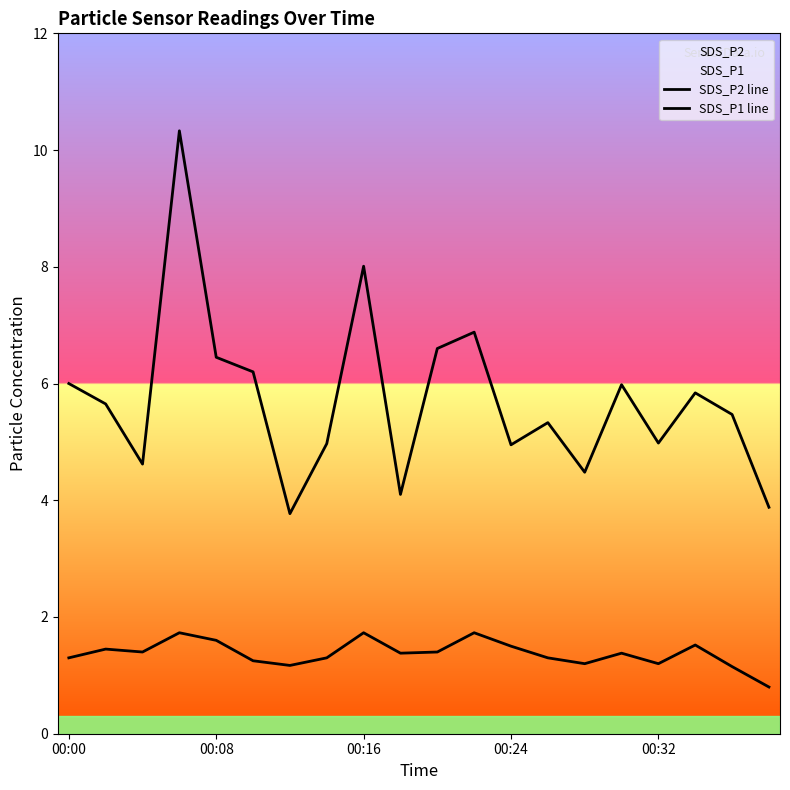

What is the spread (max minus min) of values at 11?

5.2